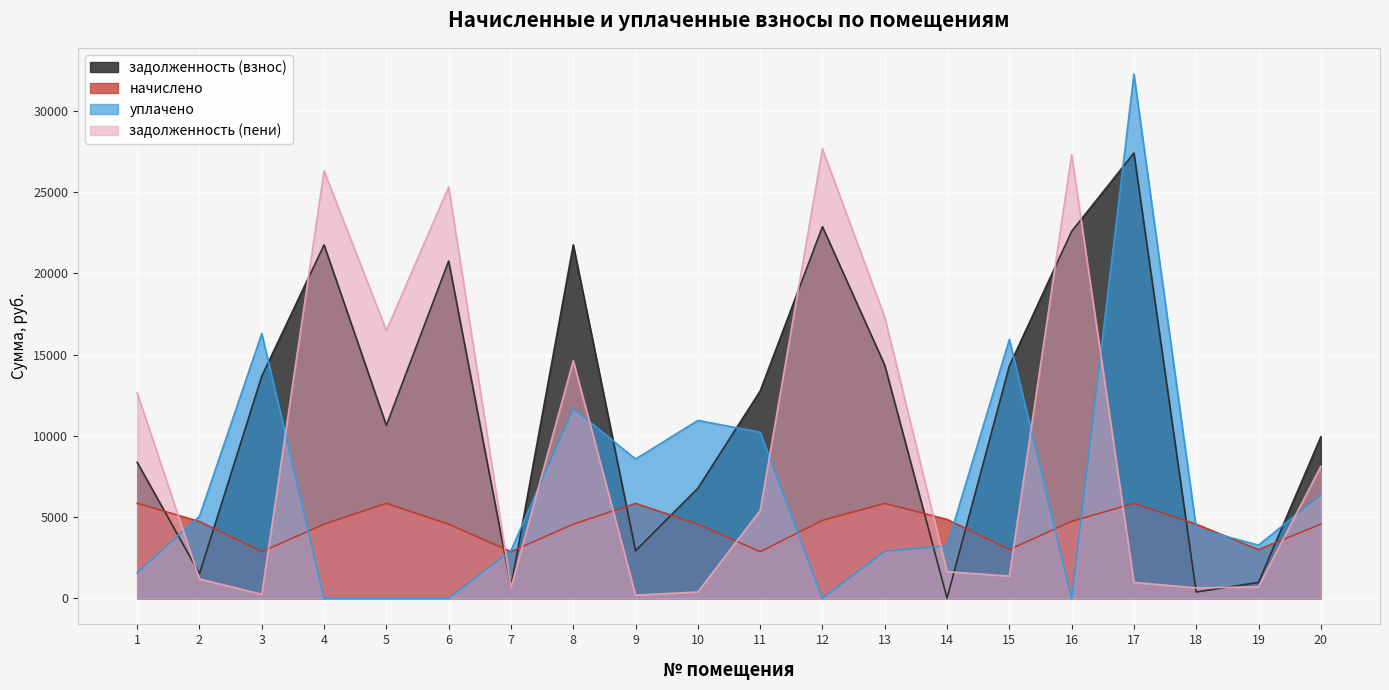

At which category does the chart reach its minimum across all series?

14